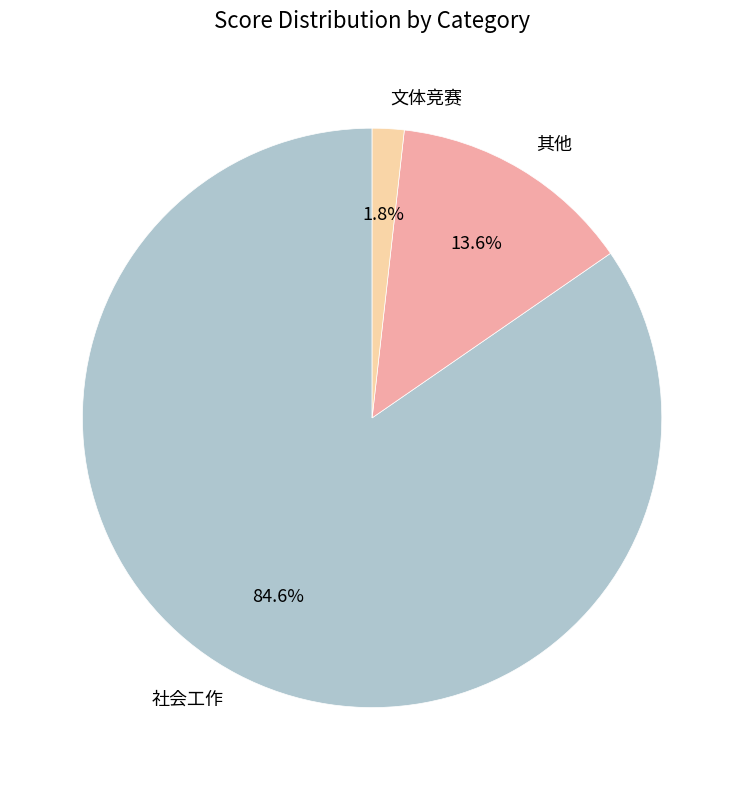

Which has a higher value, 其他 or 社会工作?

社会工作